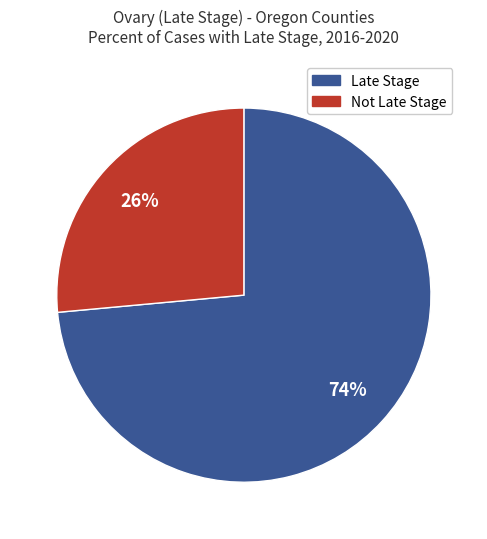

Is there any slice that represents more than half of the pie?

Yes